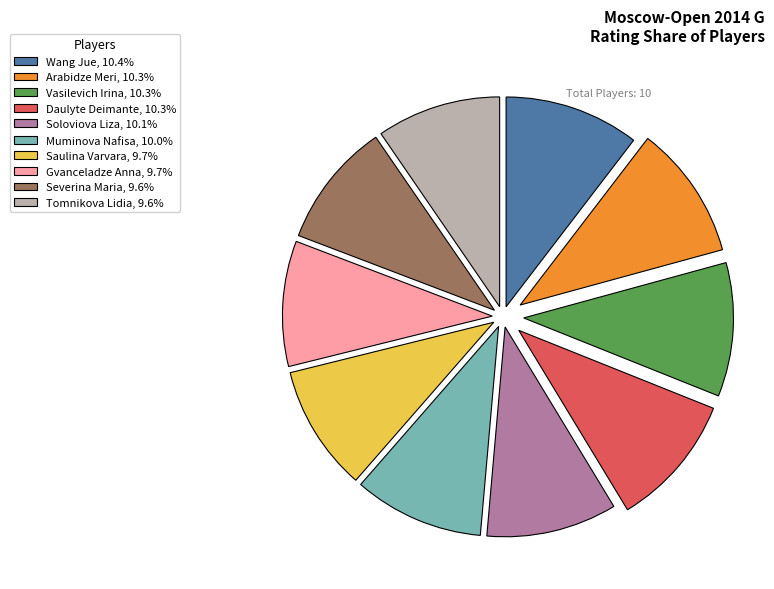

Approximately how many times larger is the value at Muminova Nafisa, 10.0% compared to Wang Jue, 10.4%?

1.0